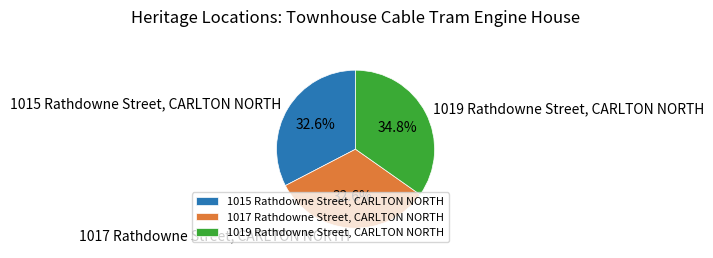

Between 1015 Rathdowne Street, CARLTON NORTH and 1019 Rathdowne Street, CARLTON NORTH, which is larger?

1019 Rathdowne Street, CARLTON NORTH